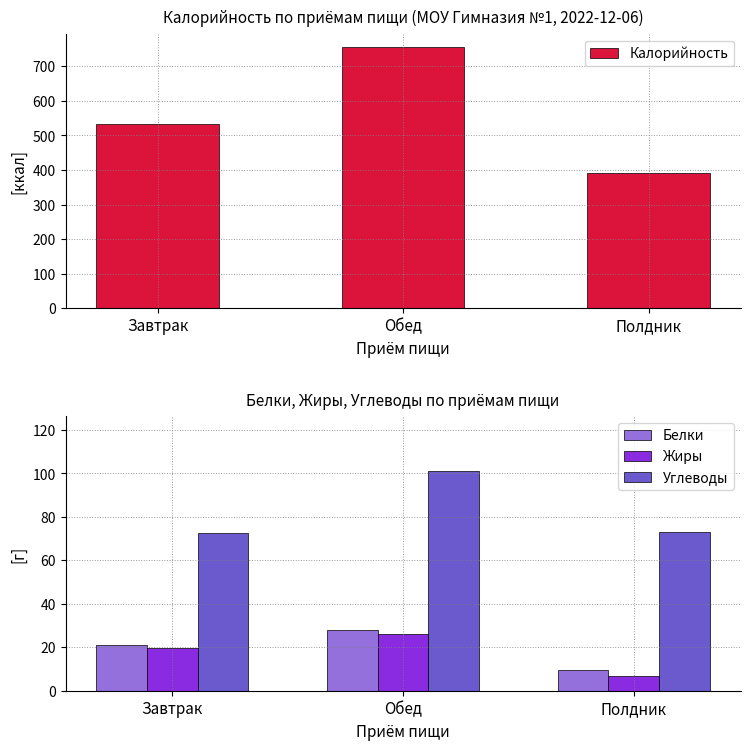

What is the sum of all Углеводы values?

246.9